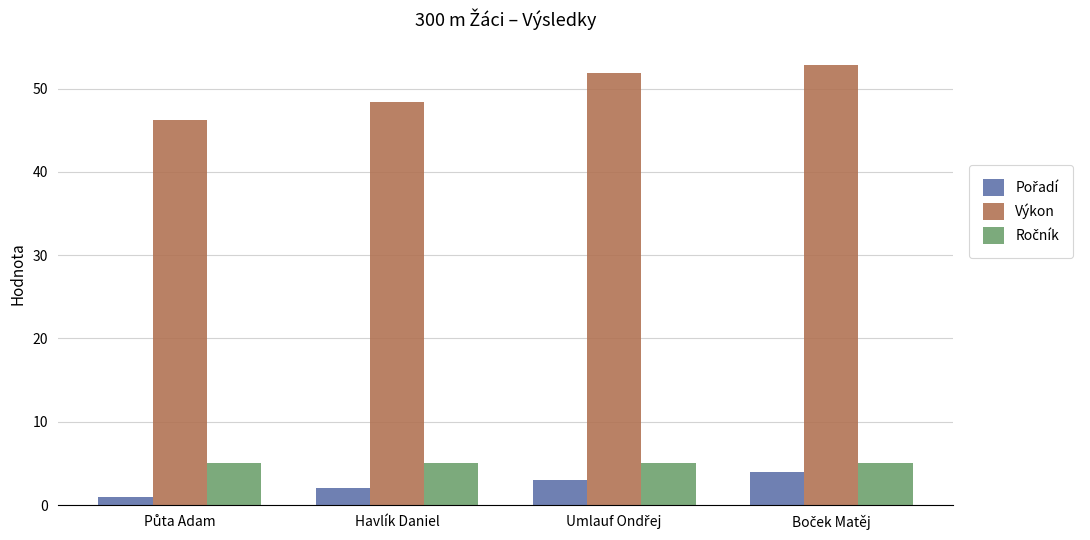

What is the greatest value displayed?

52.9